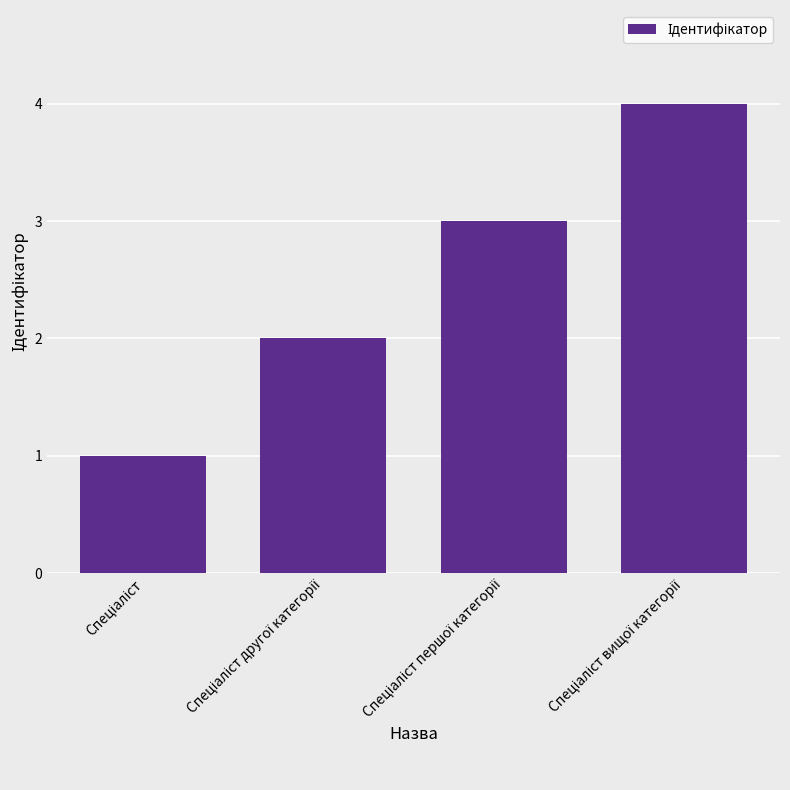

What is the sum of all values?

10